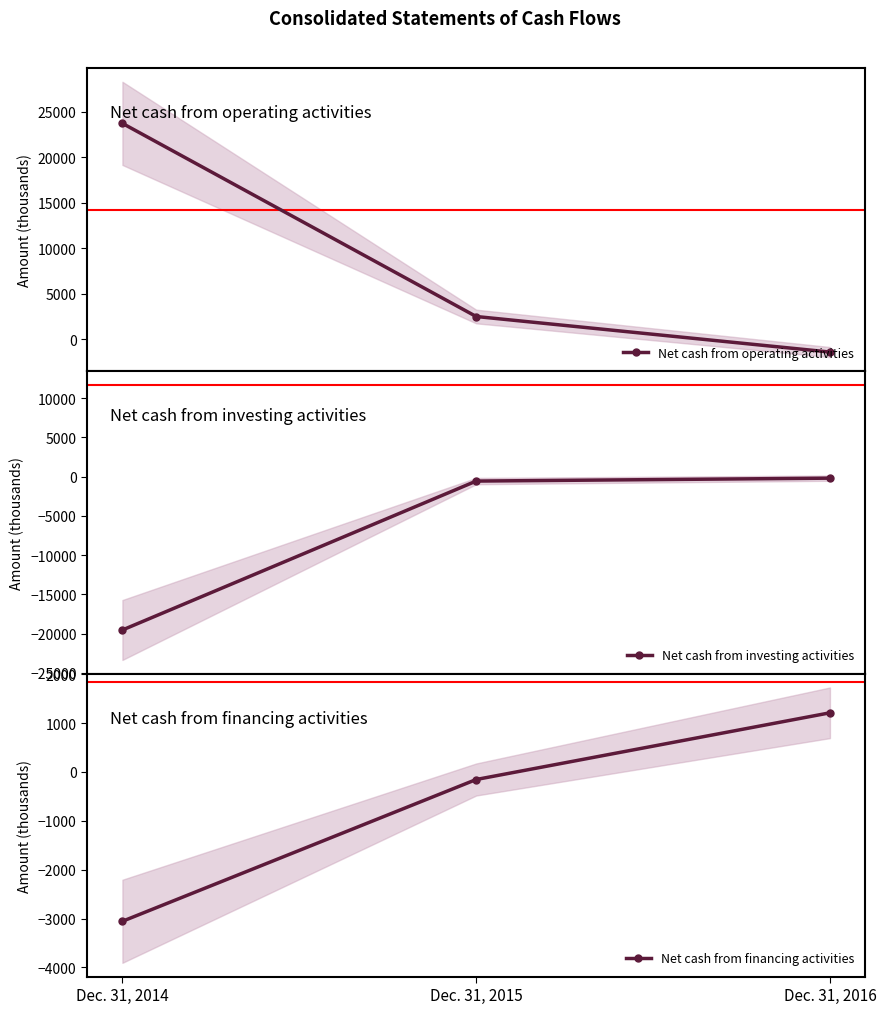

At which label does Net cash from investing activities first exceed -565?

Dec. 31, 2016